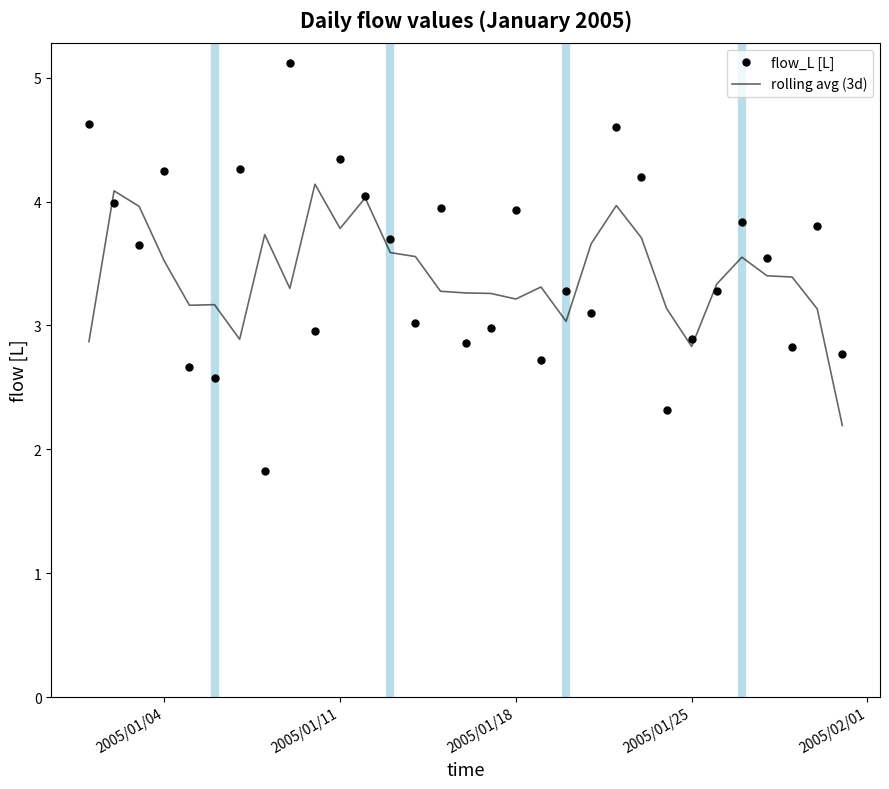

What is the greatest value displayed?

5.1